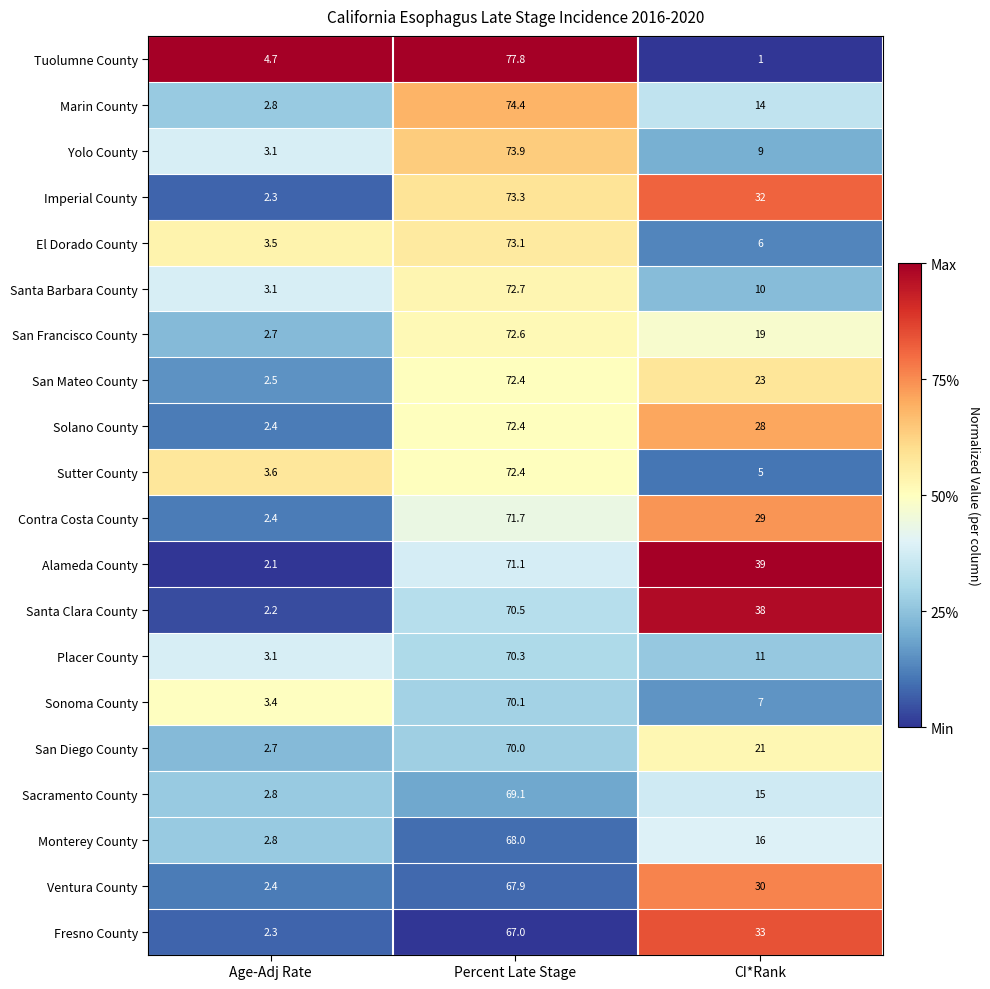

The value of San Mateo County at Age-Adj Rate is 2.5. True or false?

True